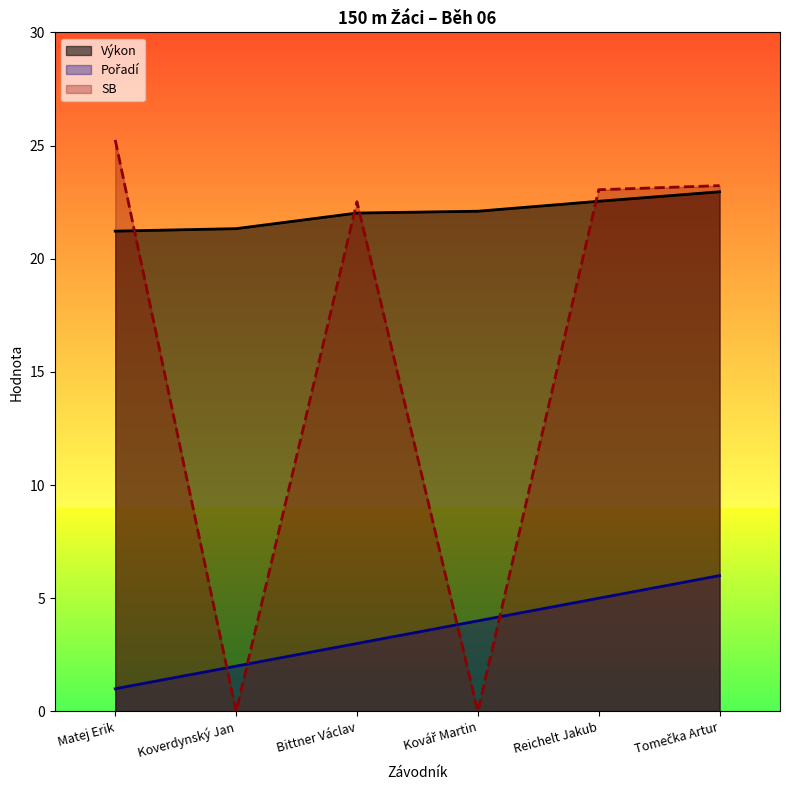

True or false: Výkon has more than 1 points higher than both neighbors.

False